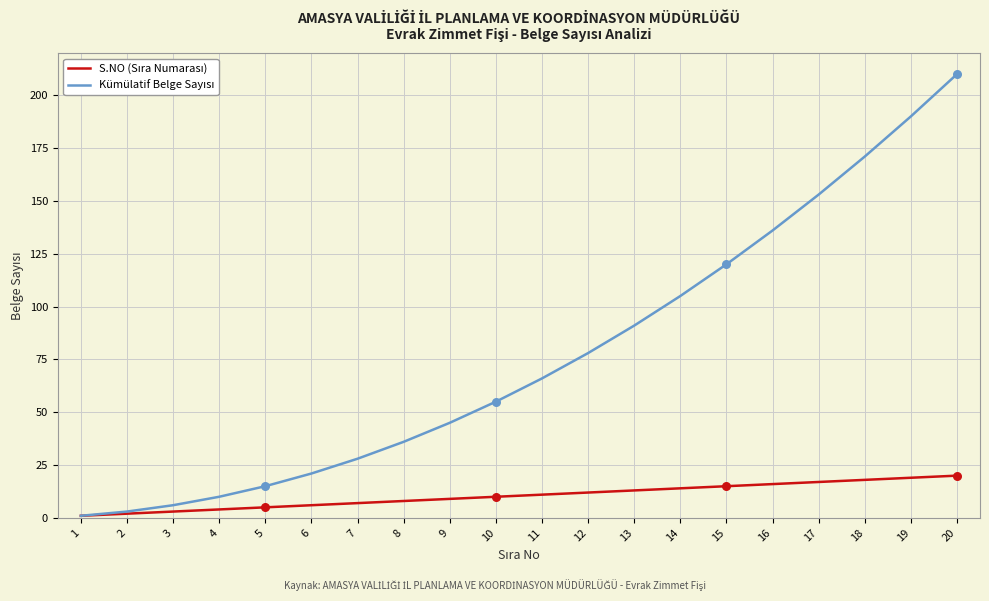

Which label corresponds to the largest value in the chart?

20